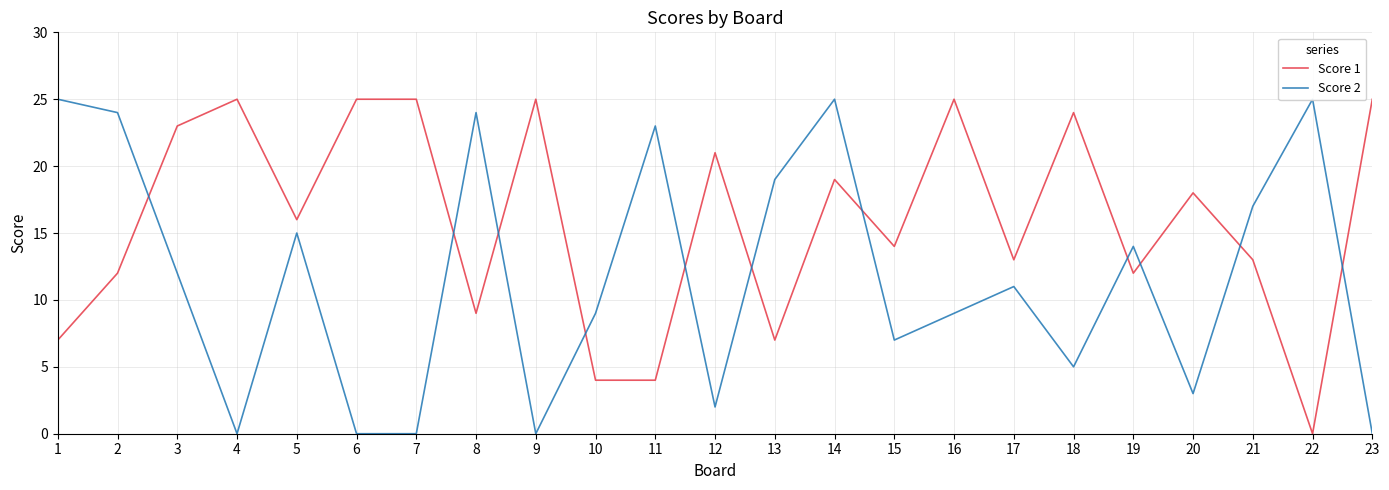

What is the greatest value displayed?

25